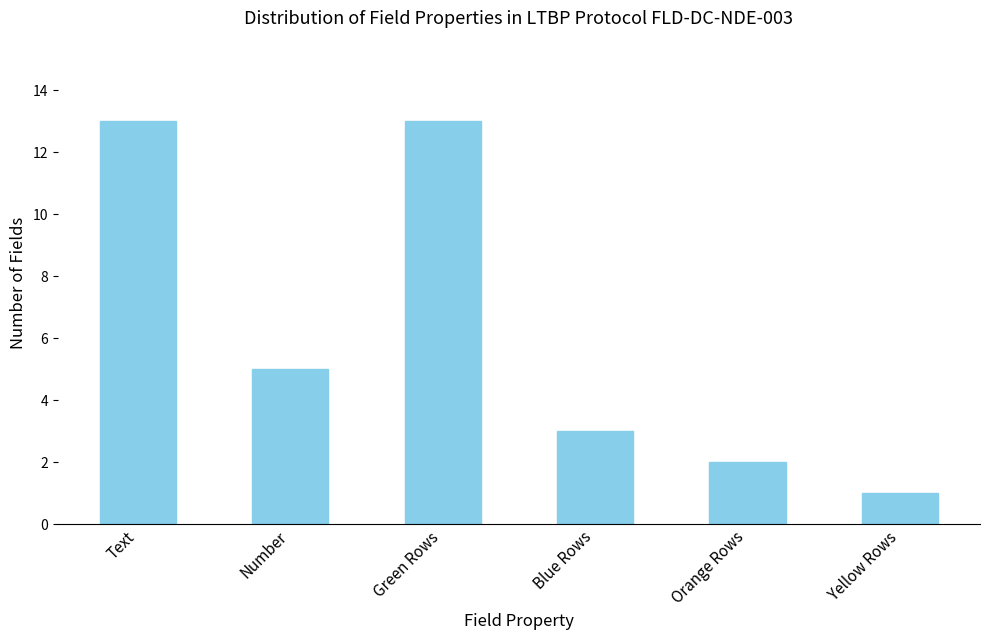

True or false: the data shows 1 at Yellow Rows.

True